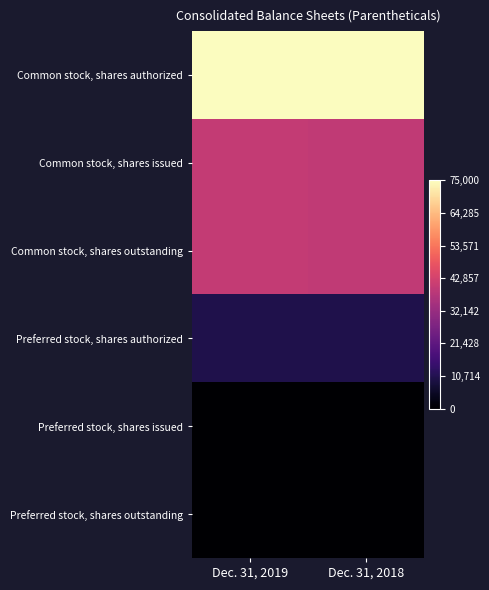

Reading left to right, transcribe all the data shown in this chart.

Common stock, shares authorized: Dec. 31, 2019=75000	Dec. 31, 2018=75000
Common stock, shares issued: Dec. 31, 2019=39941	Dec. 31, 2018=39498
Common stock, shares outstanding: Dec. 31, 2019=39941	Dec. 31, 2018=39498
Preferred stock, shares authorized: Dec. 31, 2019=10000	Dec. 31, 2018=10000
Preferred stock, shares issued: Dec. 31, 2019=0	Dec. 31, 2018=0
Preferred stock, shares outstanding: Dec. 31, 2019=0	Dec. 31, 2018=0